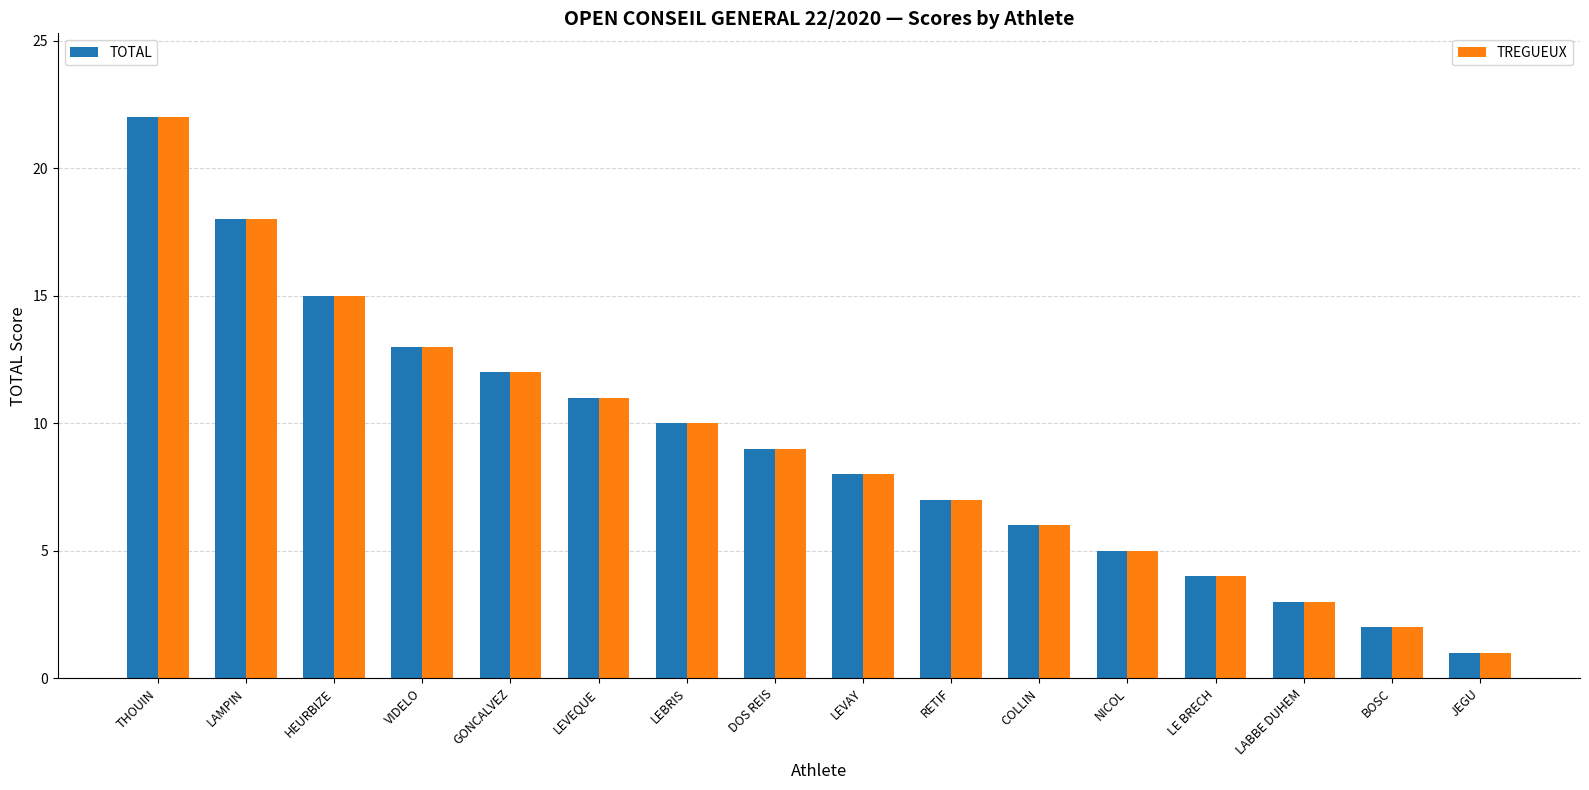

What is the total value across all series at GONCALVEZ?

24